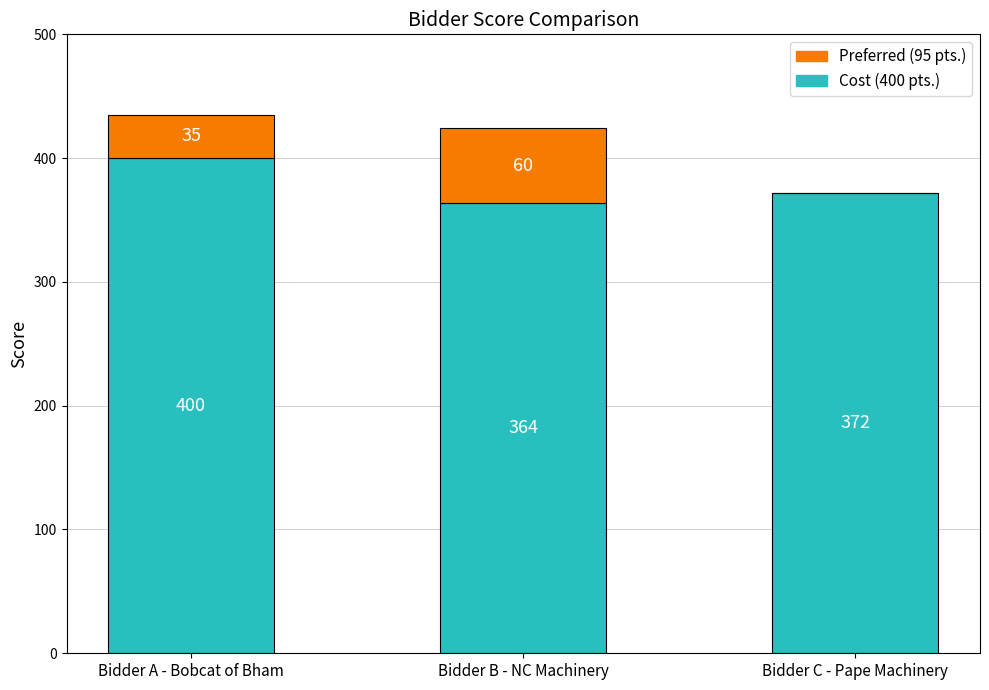

What is the sum of all Cost (400 pts.) values?

1136